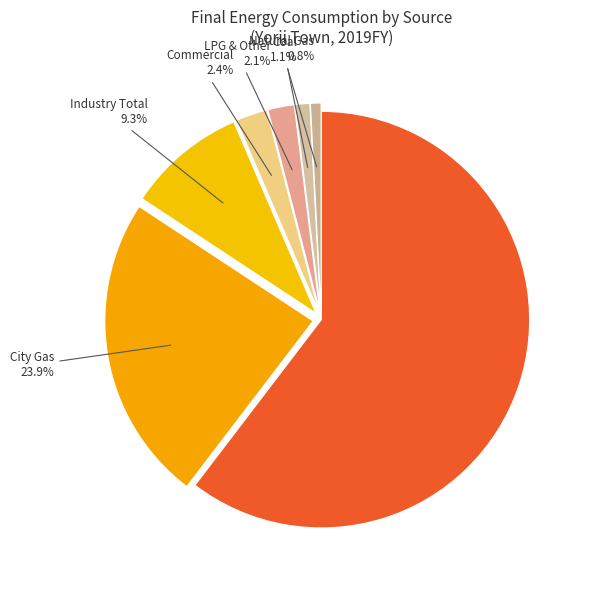

True or false: Commercial accounts for 15% of the total.

False